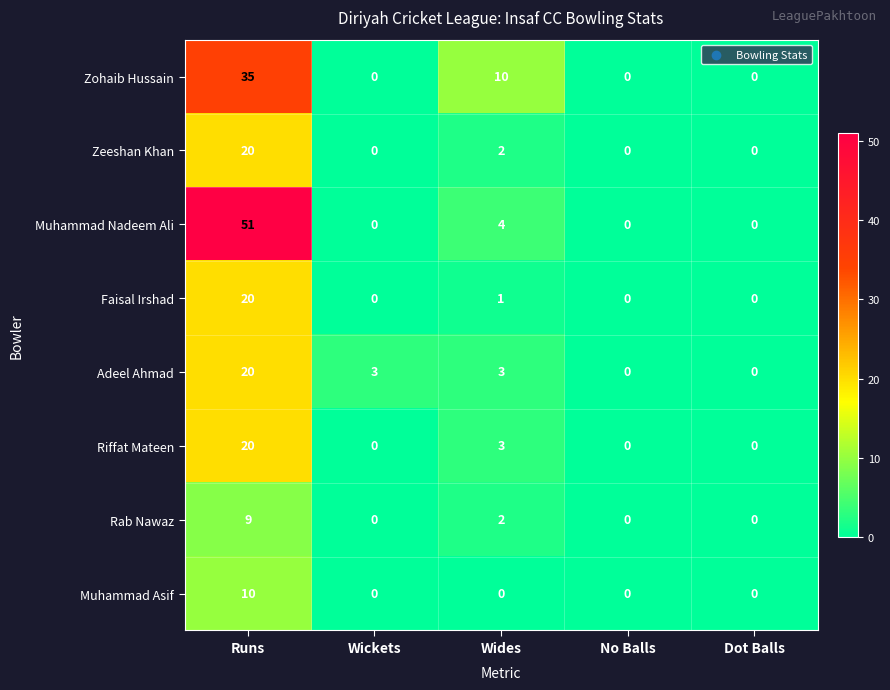

How many data points in Zohaib Hussain are above 0?

2